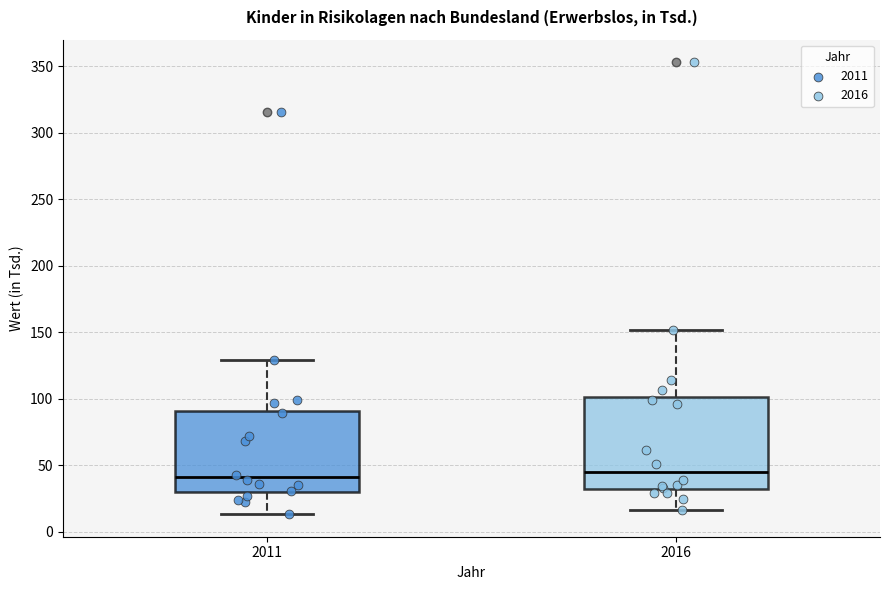

Which box is the tallest, from its lower edge to its upper edge?

2016